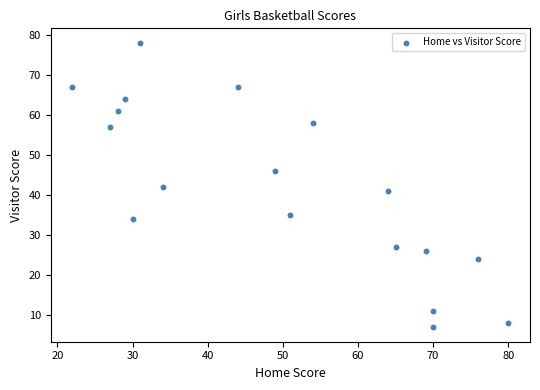

What is the range of X values (max minus min)?

58